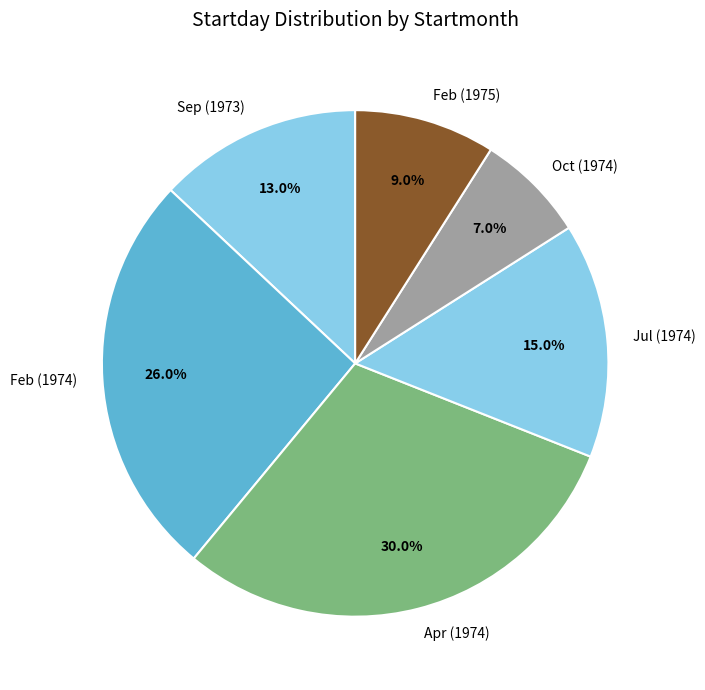

To the nearest percent, what is the difference between the largest and smallest slice percentages?

23%